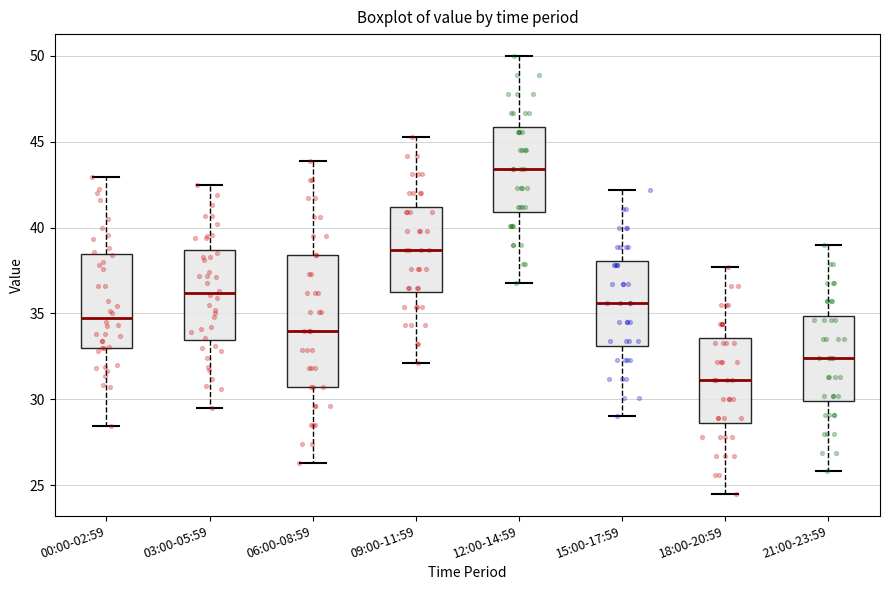

Which box's median line is the lowest?

18:00-20:59